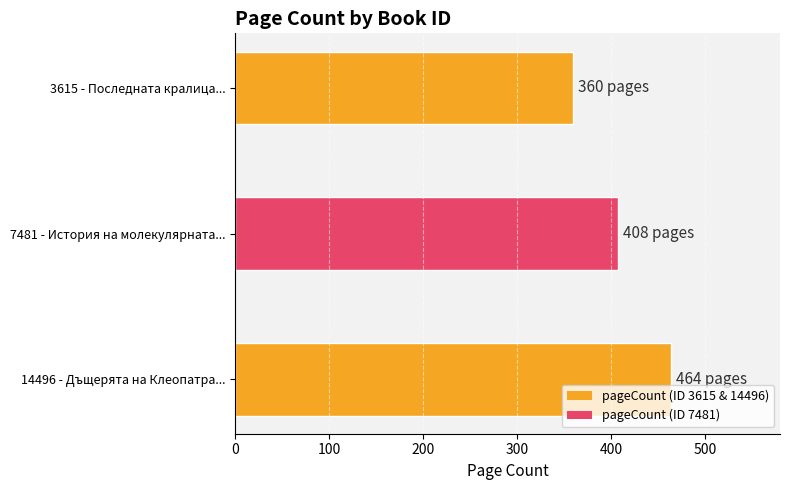

The chart shows a value of 408 at 7481 - История на молекулярната.... True or false?

True